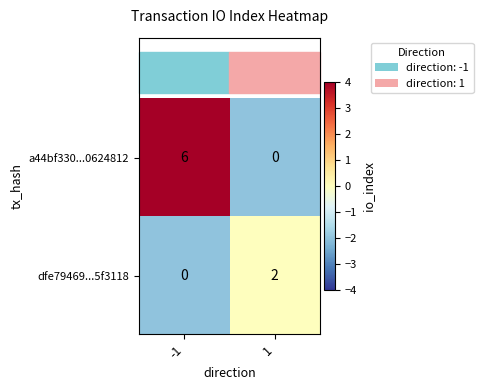

Is the value of a44bf330...0624812 at -1 greater than the value of dfe79469...5f3118 at 1?

Yes